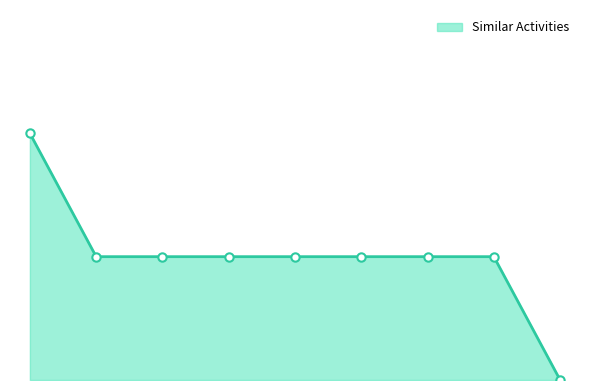

What is the value of the 5th point from the left?

1